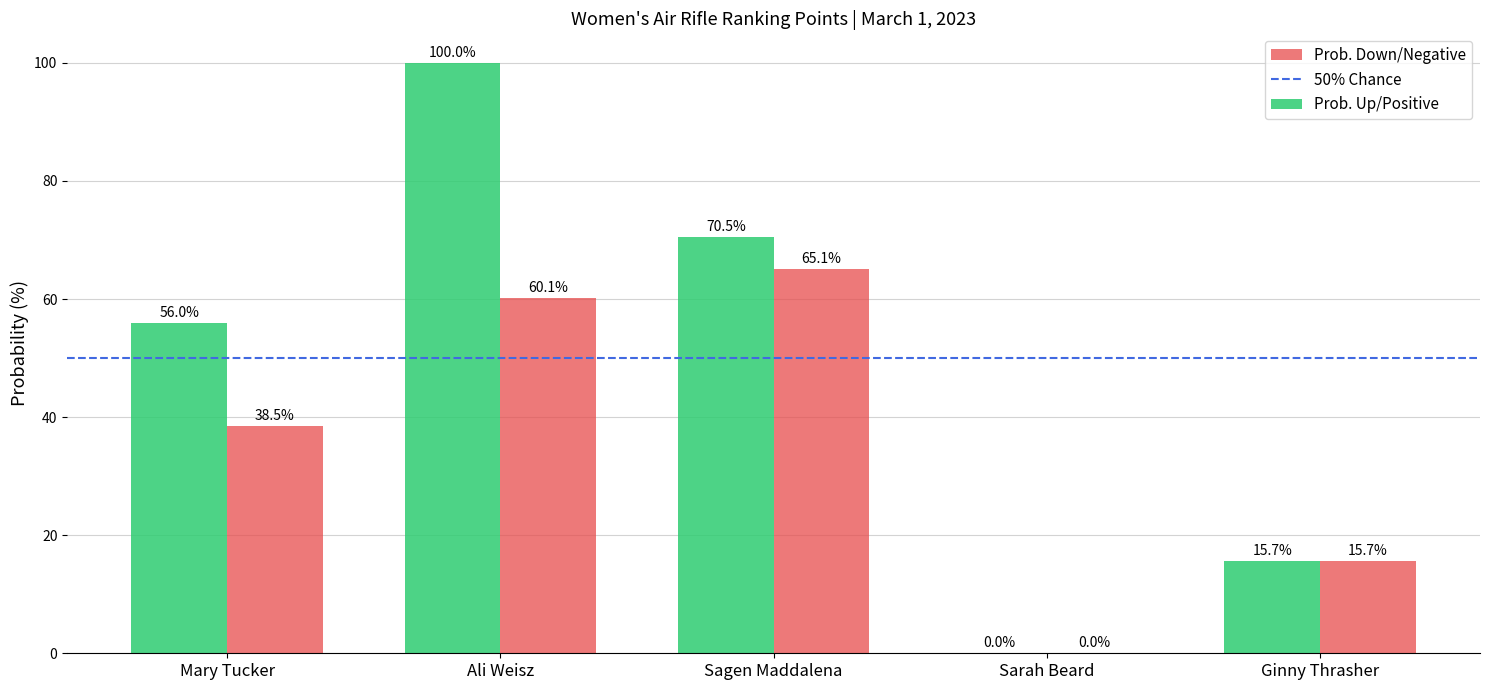

Count the number of data series in this chart.

2